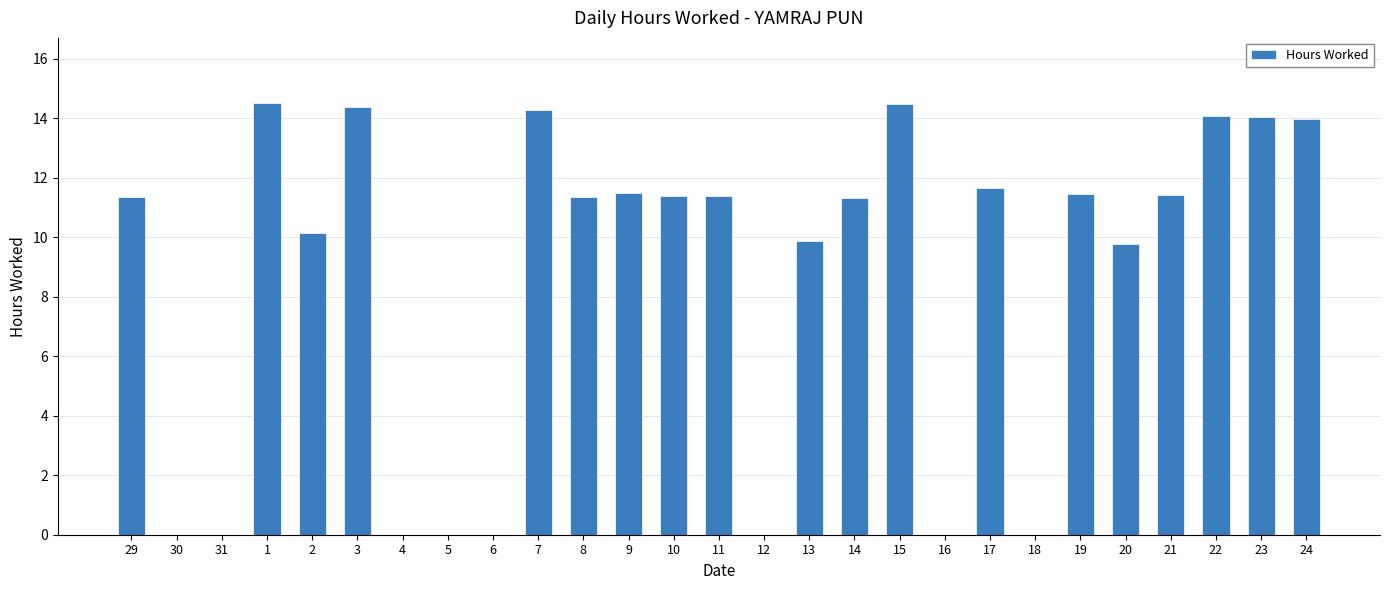

Where does the data first go above 11?

29